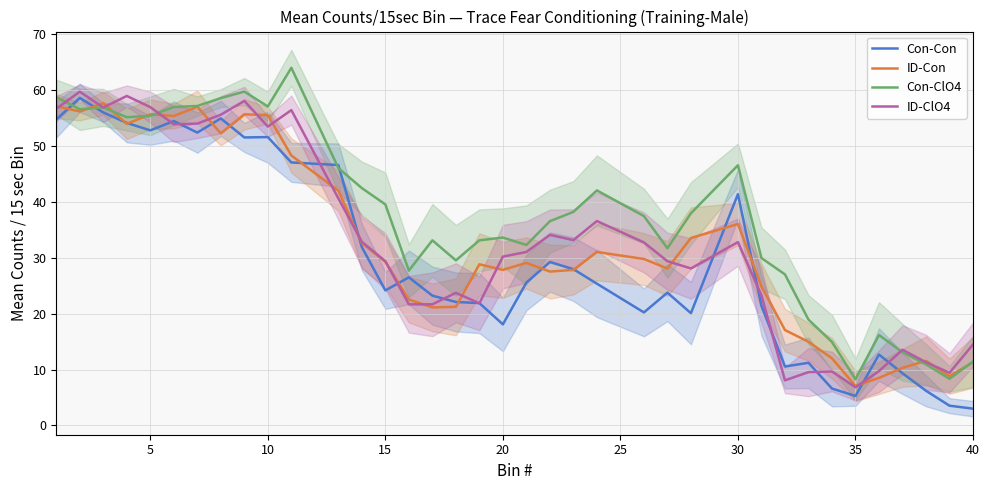

True or false: Con-Con has a value of 5.3 at 35.

True